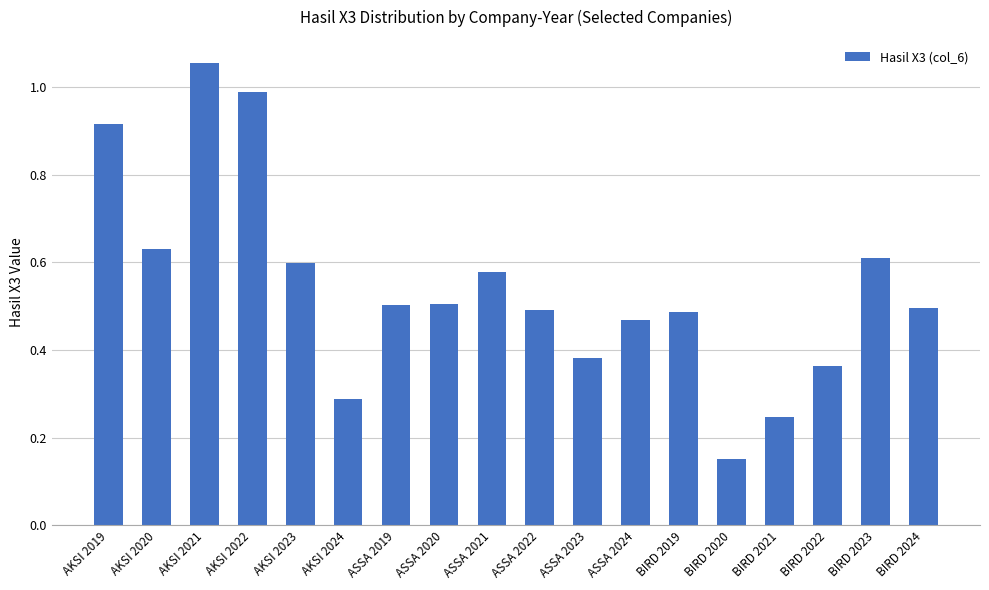

Where is the data nearest to the value 0?

BIRD 2020